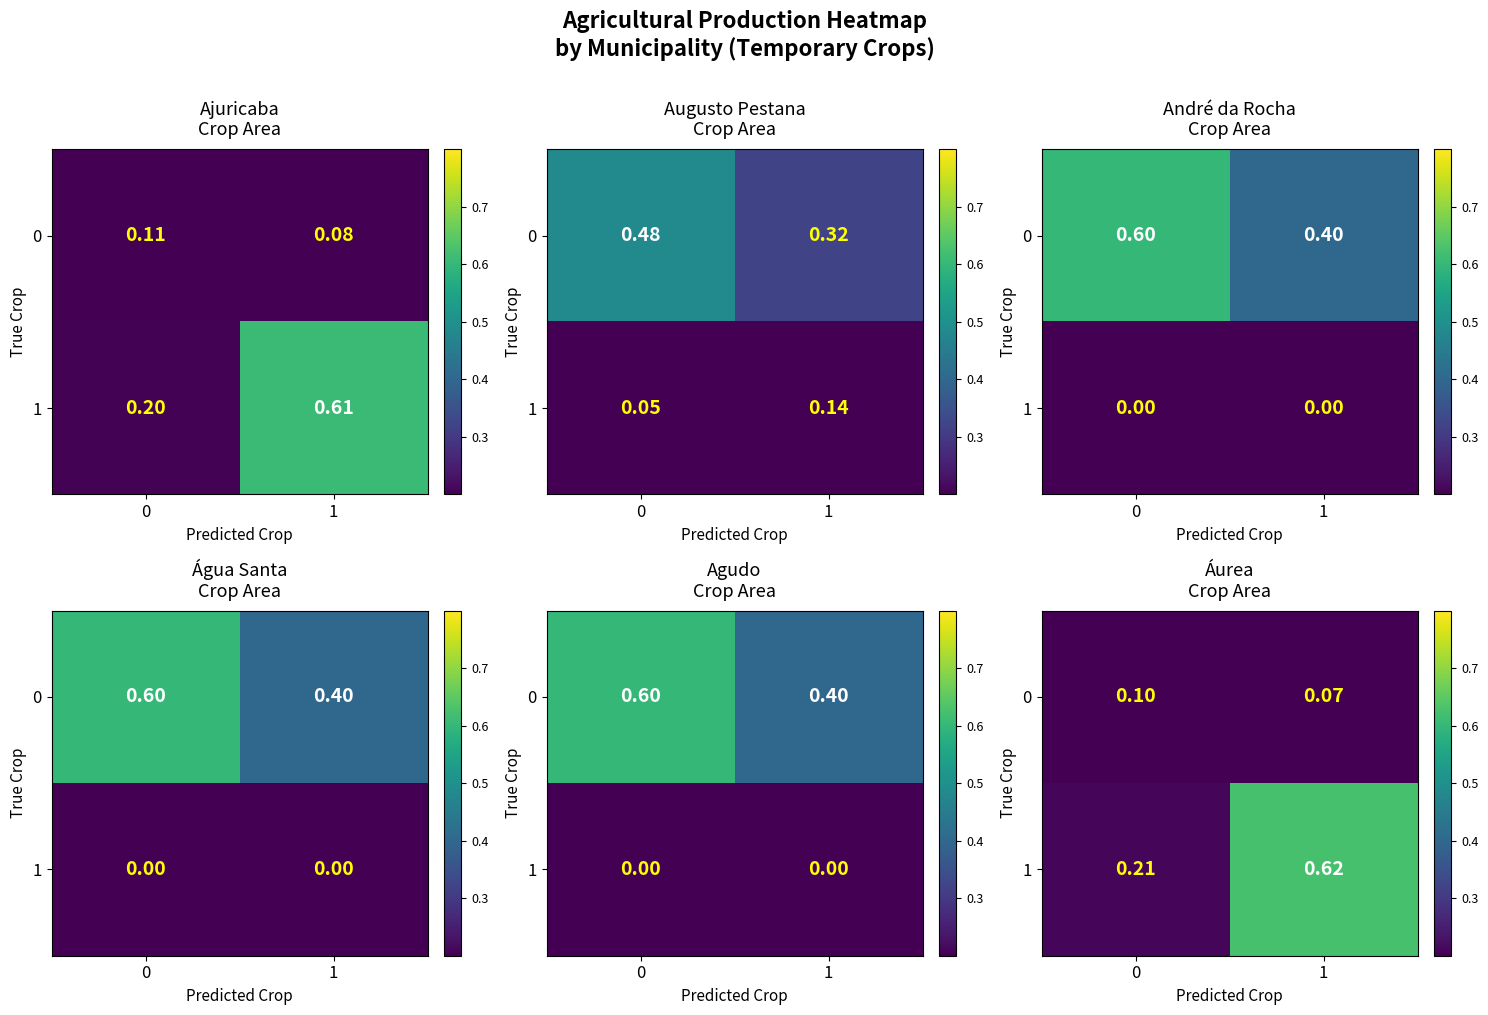

Rank the series at 1 from lowest to highest value.

0, 1